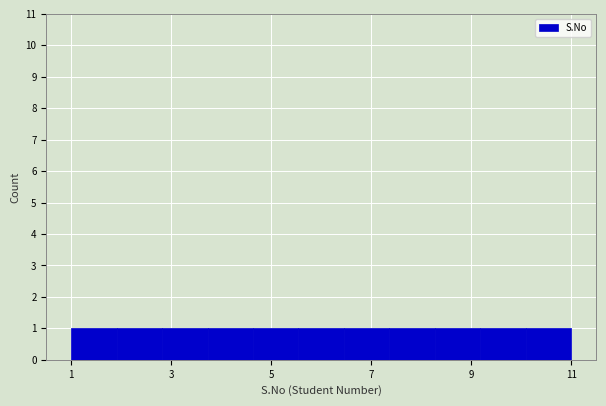

Reading left to right, transcribe this chart: for each bar, give the range it covers on the x-axis and its height. Neither the bar edges nor the heights are printed on the chart, so give them approximately, as read against the axes.

1.0 to 2.0: 1
2.0 to 2.8: 1
2.8 to 3.8: 1
3.8 to 4.6: 1
4.6 to 5.6: 1
5.6 to 6.4: 1
6.4 to 7.4: 1
7.4 to 8.2: 1
8.2 to 9.2: 1
9.2 to 10.0: 1
10.0 to 11.0: 1